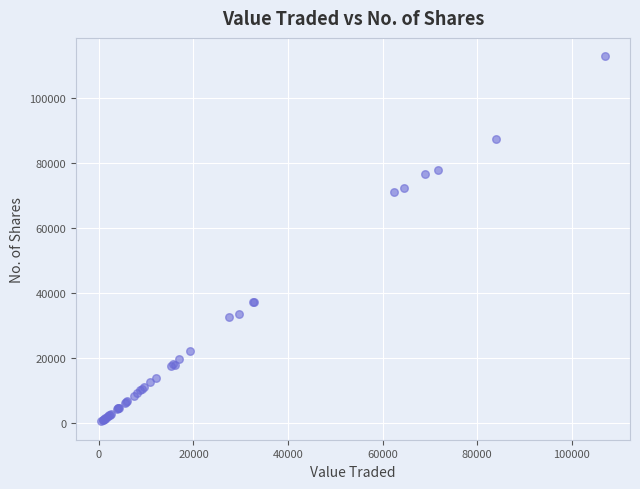

What Y value in the scatter plot is closest to 56775?

71100